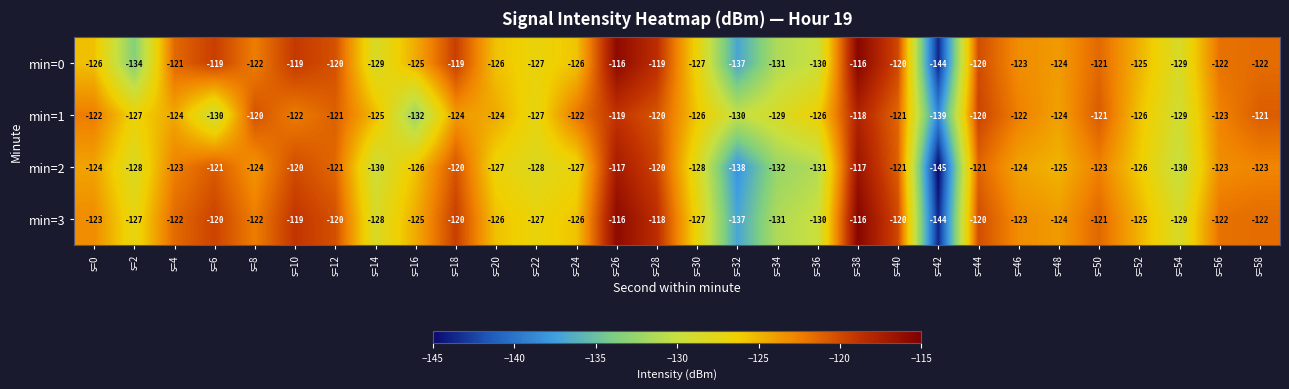

What is the difference between the highest and lowest values at s=6?

11